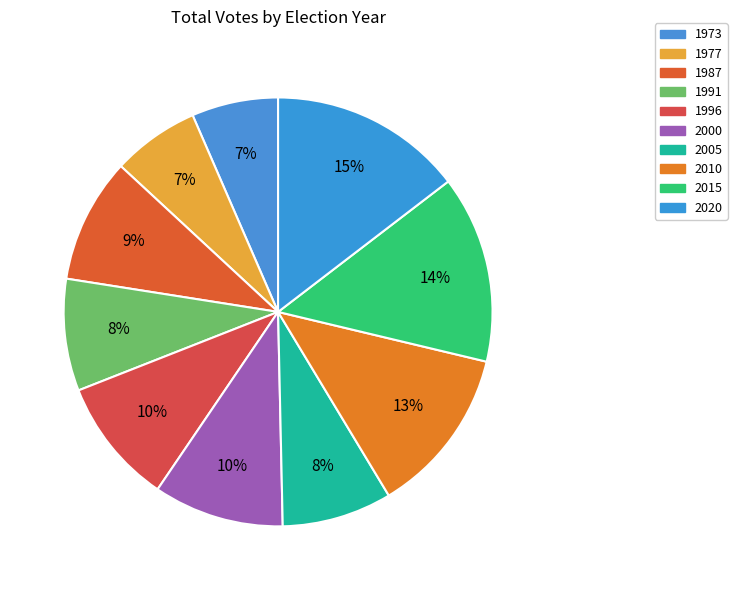

How many segments does this pie chart have?

10